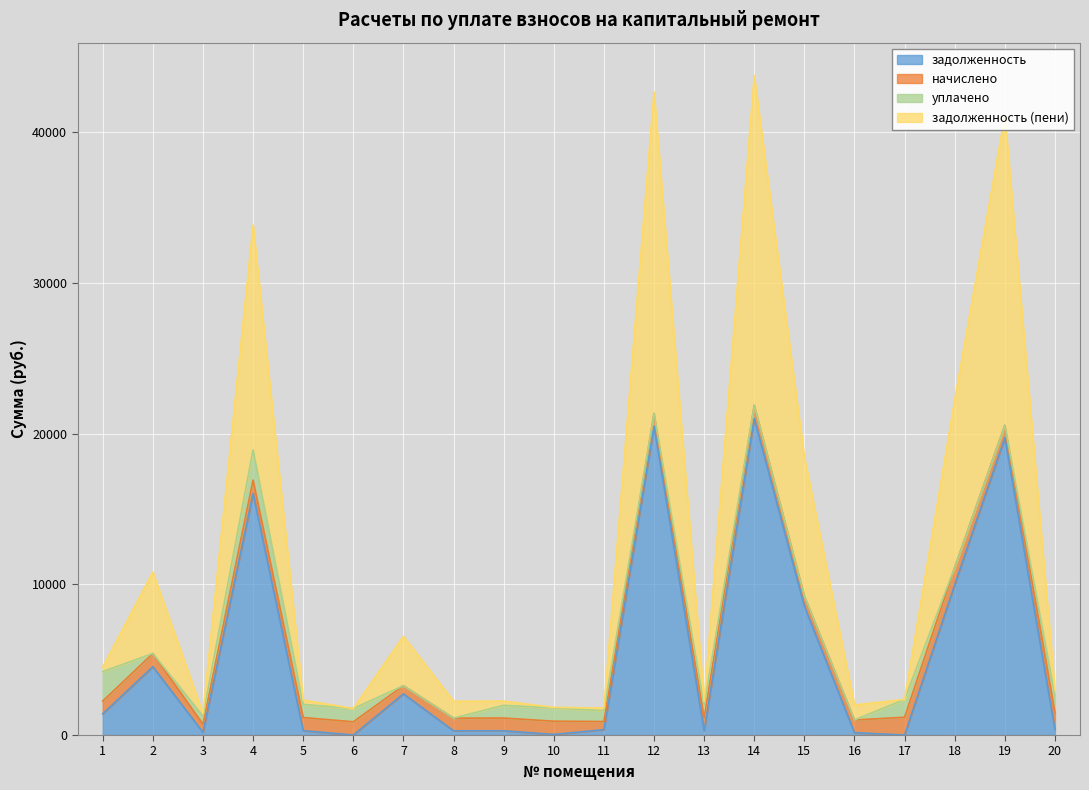

Count the number of categories in the chart.

20